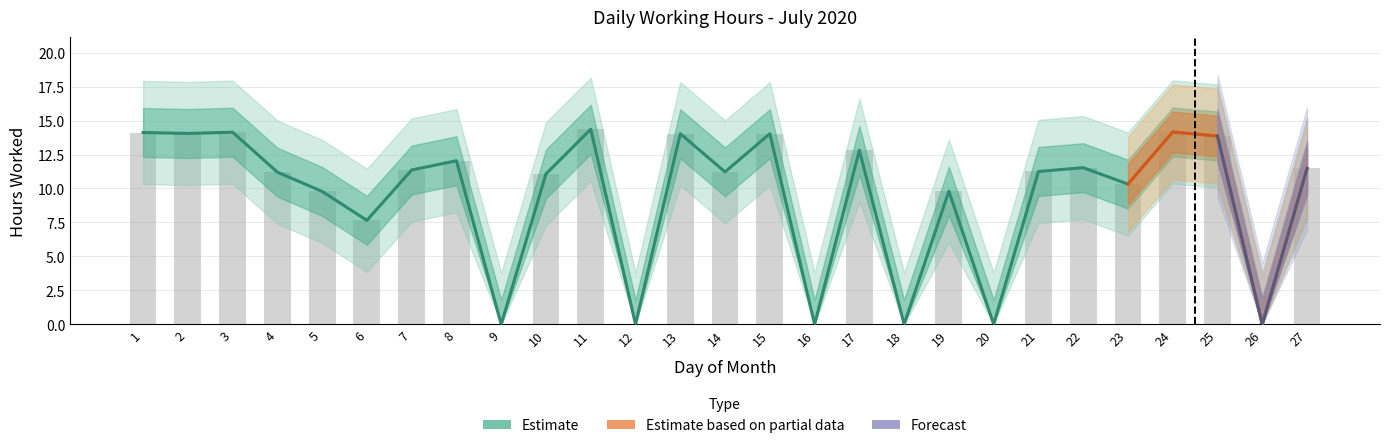

Reading left to right, what are all the values shown in this chart?

14.1	14.1	14.1	11.2	9.8	7.7	11.4	12.0	0.0	11.1	14.4	0.0	14.0	11.2	14.0	0.0	12.8	0.0	9.8	0.0	11.2	11.5	10.3	14.2	13.9	0.0	11.5